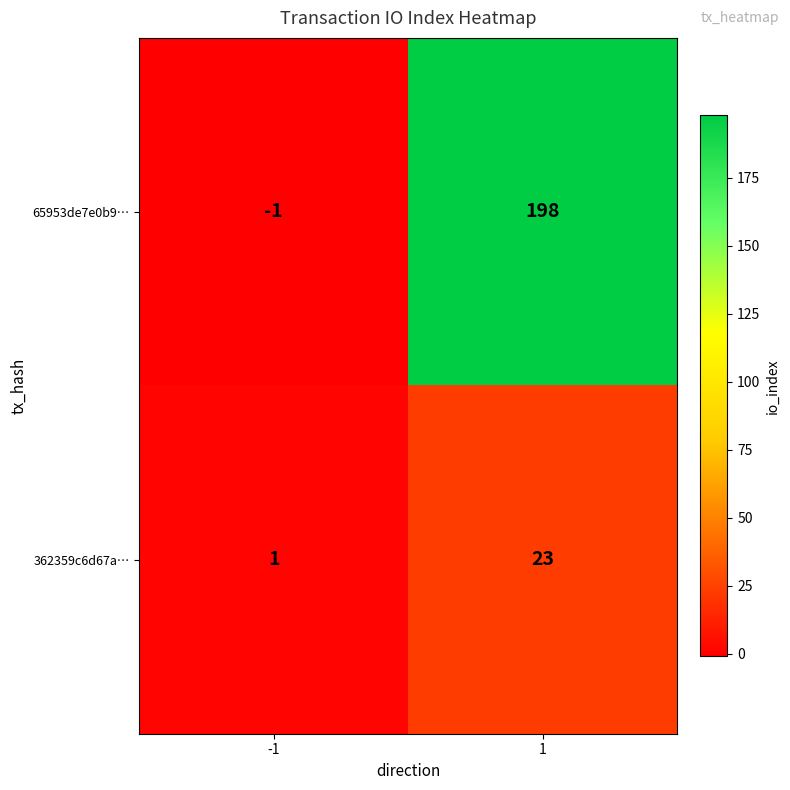

Between -1 and 1, which series saw the biggest shift?

65953de7e0b9…